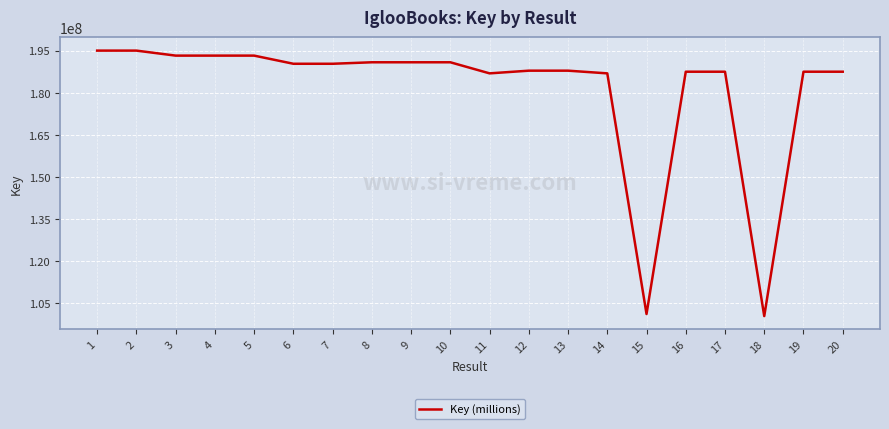

True or false: the data shows 187950746 at 12.

True